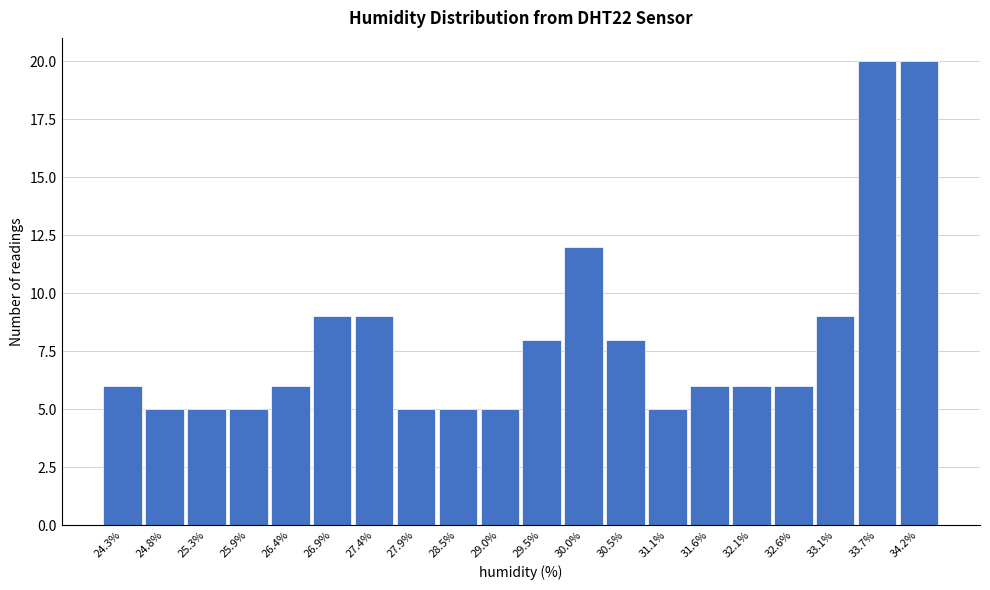

Reading left to right, extract all data points from this chart.

6	5	5	5	6	9	9	5	5	5	8	12	8	5	6	6	6	9	20	20